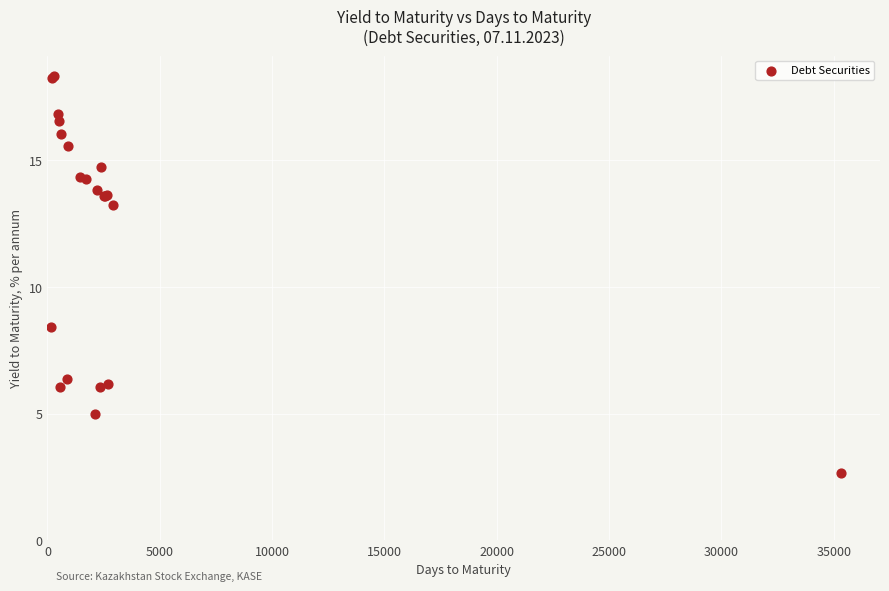

What Y value in the scatter plot is closest to 10?

8.4